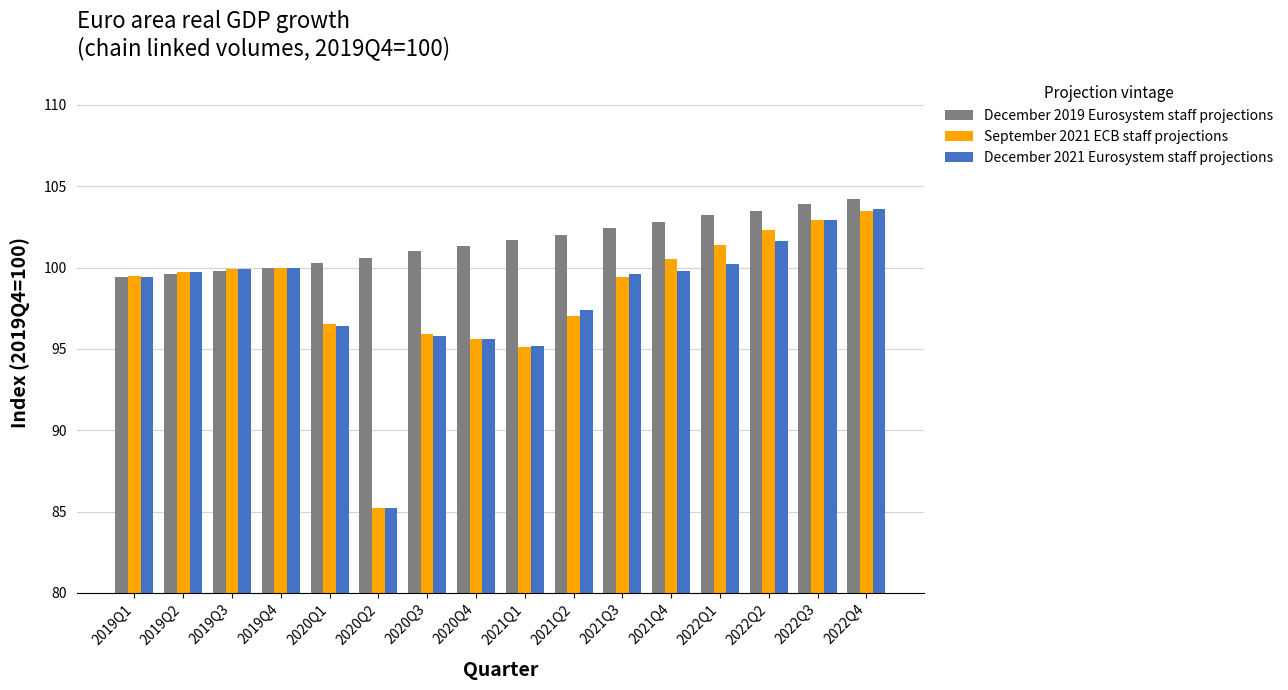

What is the total value across all series at 2019Q4?

300.0